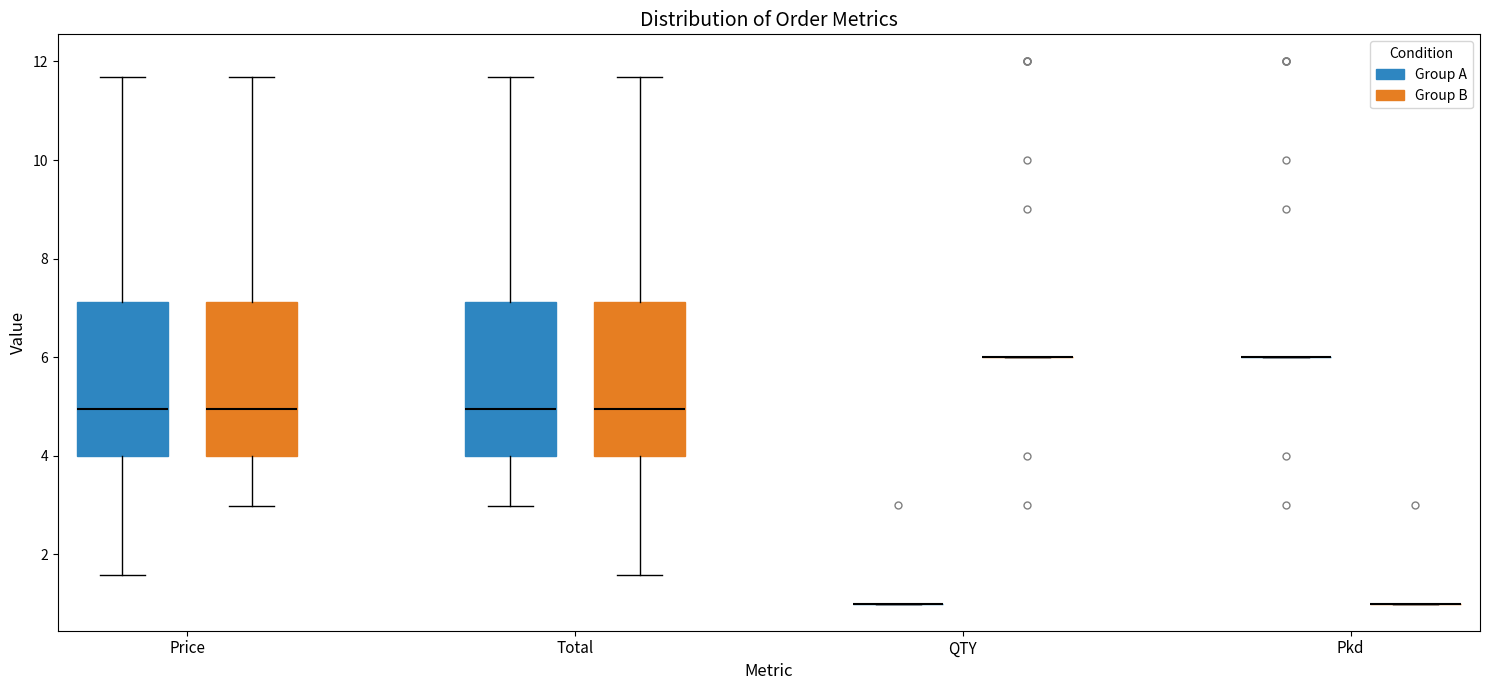

Reading left to right, read every box against the y-axis: the position of its median line, the range the box covers, and the ends of its whiskers. The values are not printed on the chart, so give them approximately, as read against the axis.

Price (Group A): median 5.0, box 4.0 to 7.2, whiskers 1.6 to 11.6
Price (Group B): median 5.0, box 4.0 to 7.2, whiskers 3.0 to 11.6
Total (Group A): median 5.0, box 4.0 to 7.2, whiskers 3.0 to 11.6
Total (Group B): median 5.0, box 4.0 to 7.2, whiskers 1.6 to 11.6
QTY (Group A): box collapsed to a line at 1.0, whiskers 1.0 to 1.0
QTY (Group B): box collapsed to a line at 6.0, whiskers 6.0 to 6.0
Pkd (Group A): box collapsed to a line at 6.0, whiskers 6.0 to 6.0
Pkd (Group B): box collapsed to a line at 1.0, whiskers 1.0 to 1.0